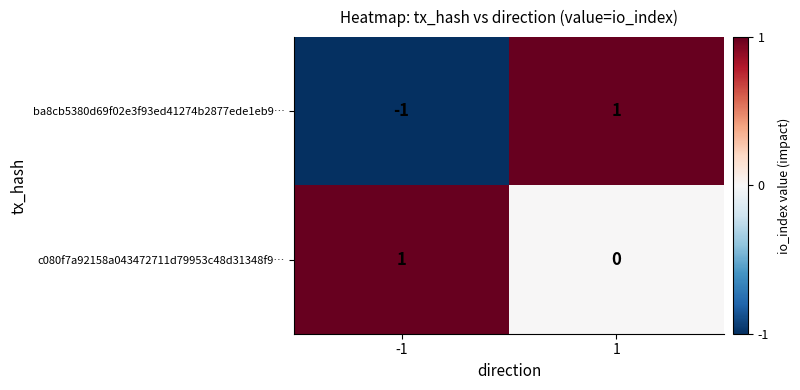

The value of ba8cb5380d69f02e3f93ed41274b2877ede1eb9… at 1 is 1. True or false?

True